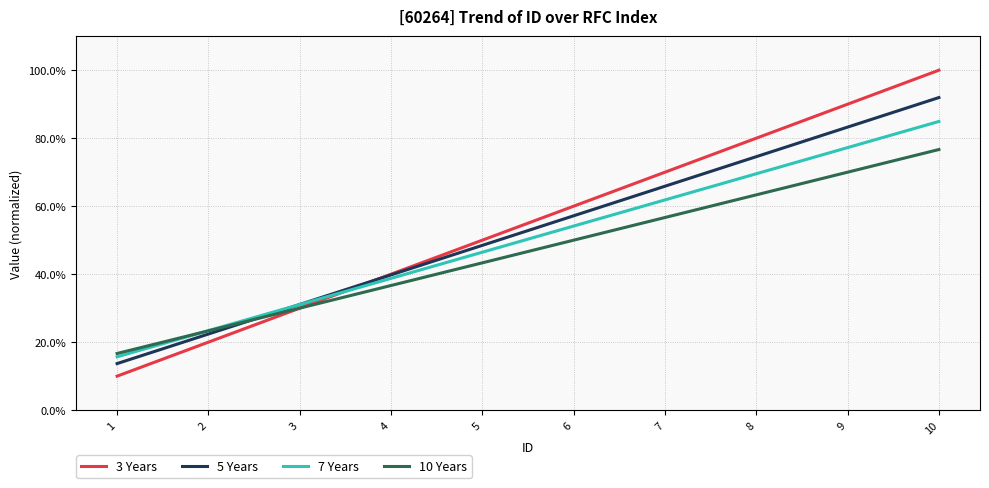

The value of 3 Years at 4 is 0.1. True or false?

False